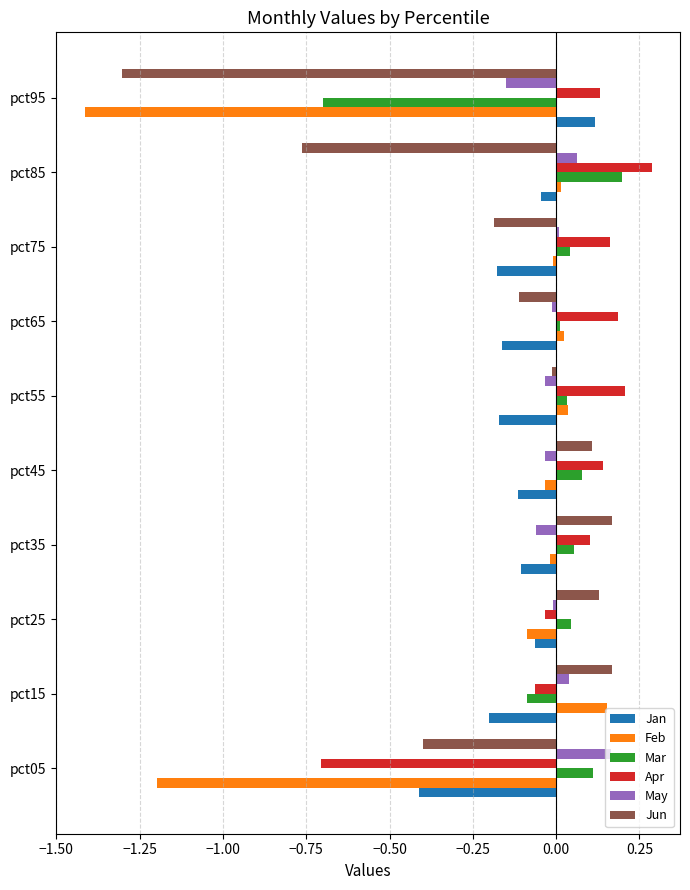

Is the value of May at pct45 greater than the value of Feb at pct65?

No